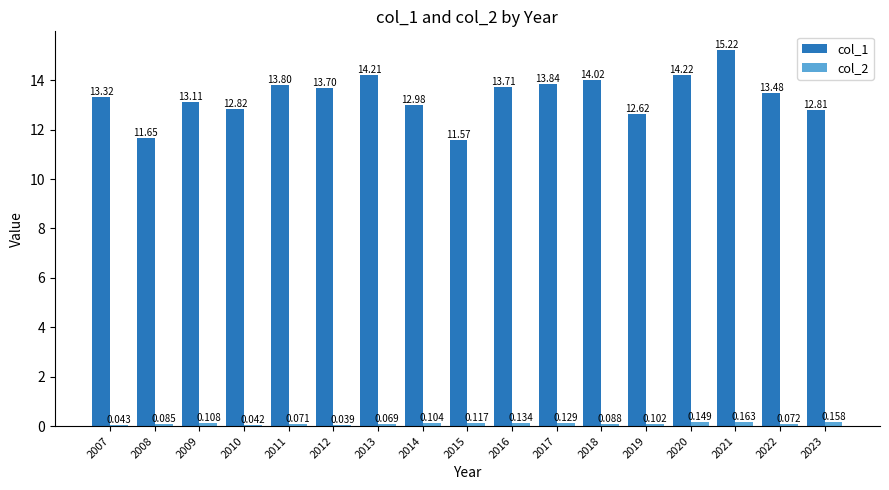

How many data points does each series have?

17